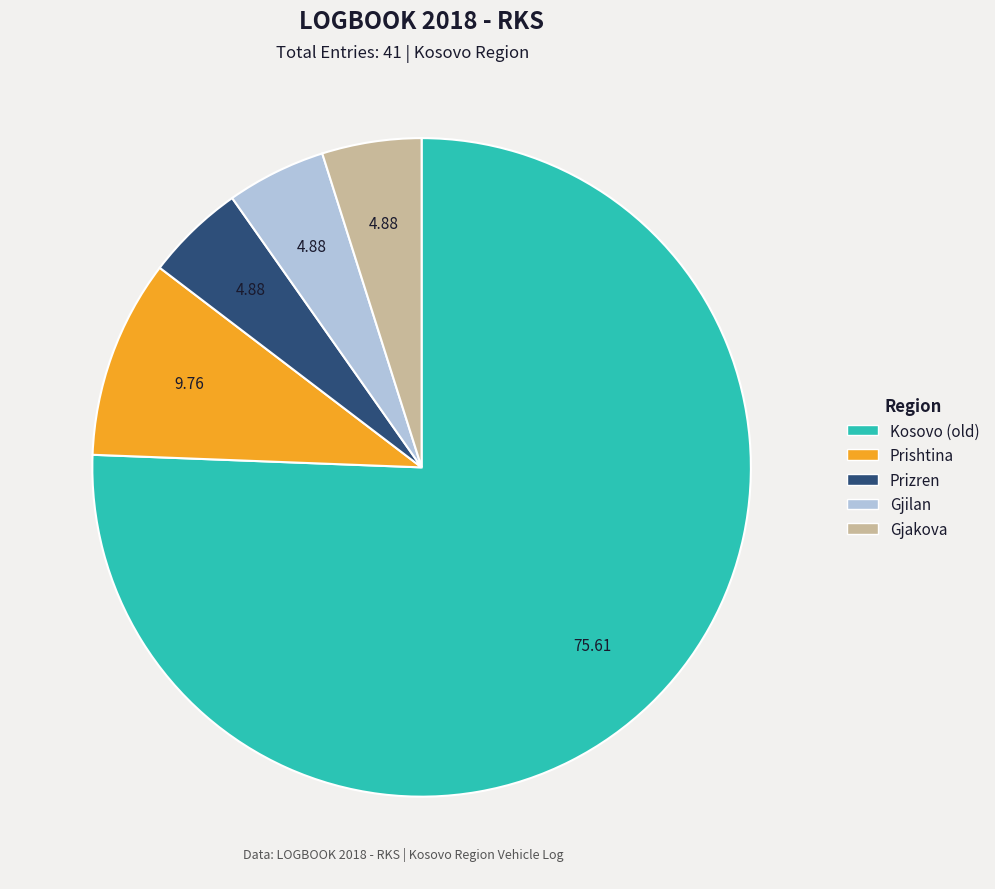

Is there any slice that represents more than half of the pie?

Yes